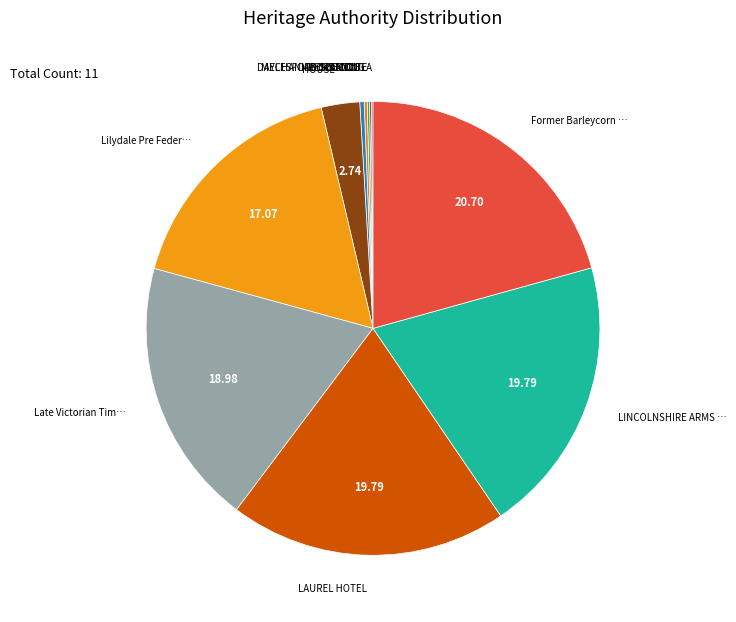

Is there any slice that represents more than half of the pie?

No